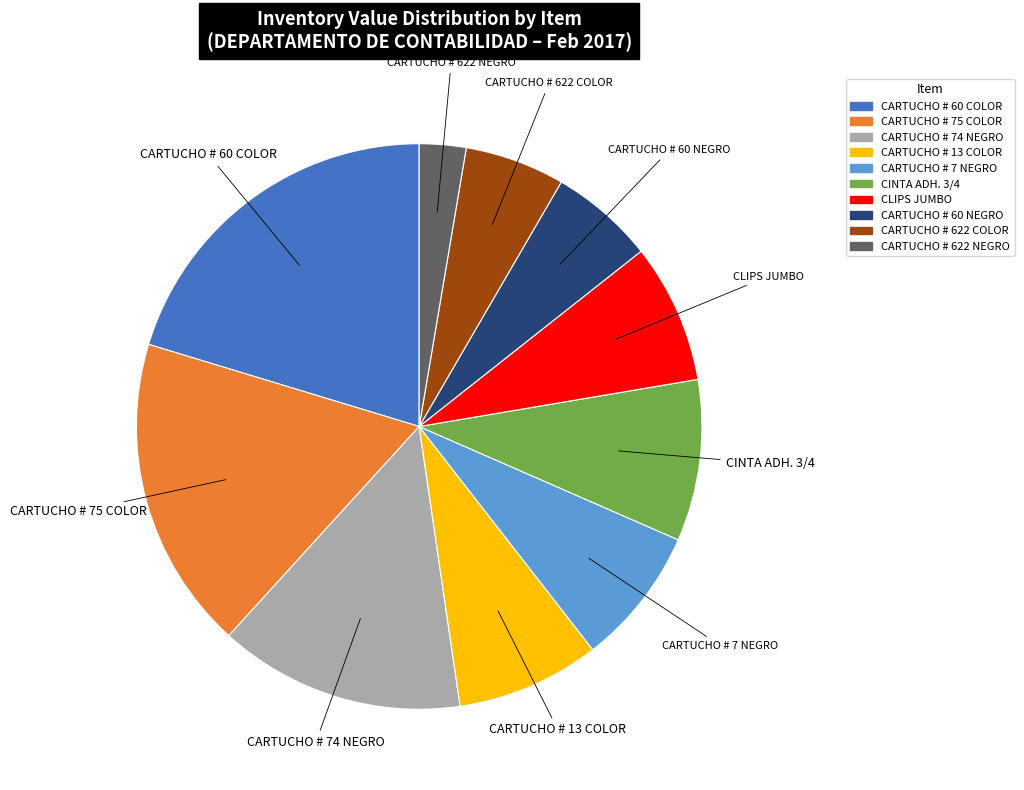

Which category has the biggest portion of the pie?

CARTUCHO # 60 COLOR